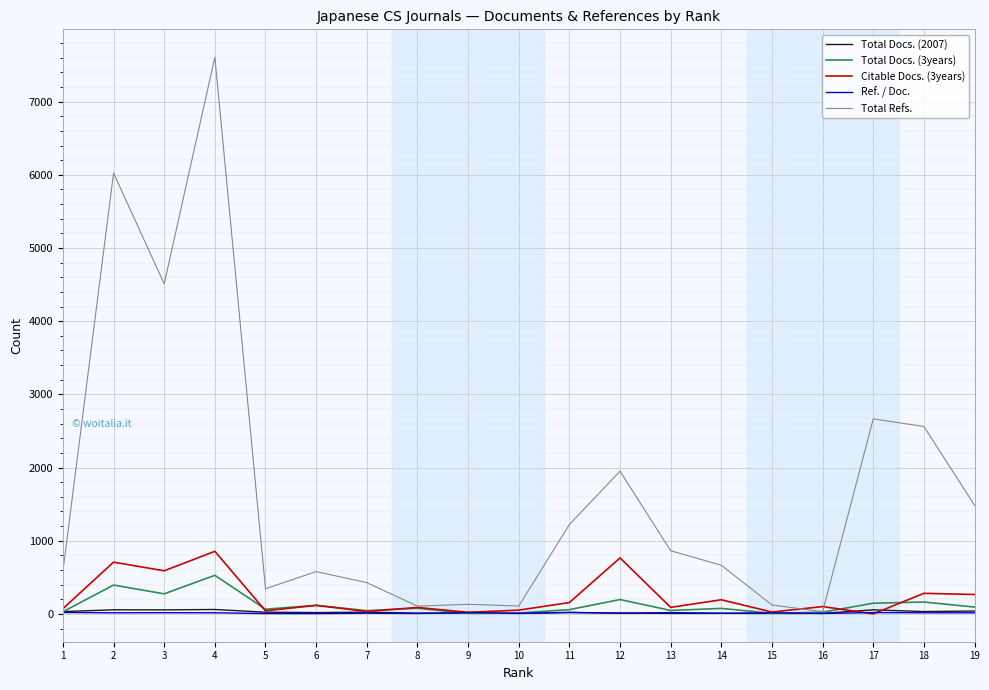

Between 15 and 19, which series saw the biggest shift?

Total Refs.